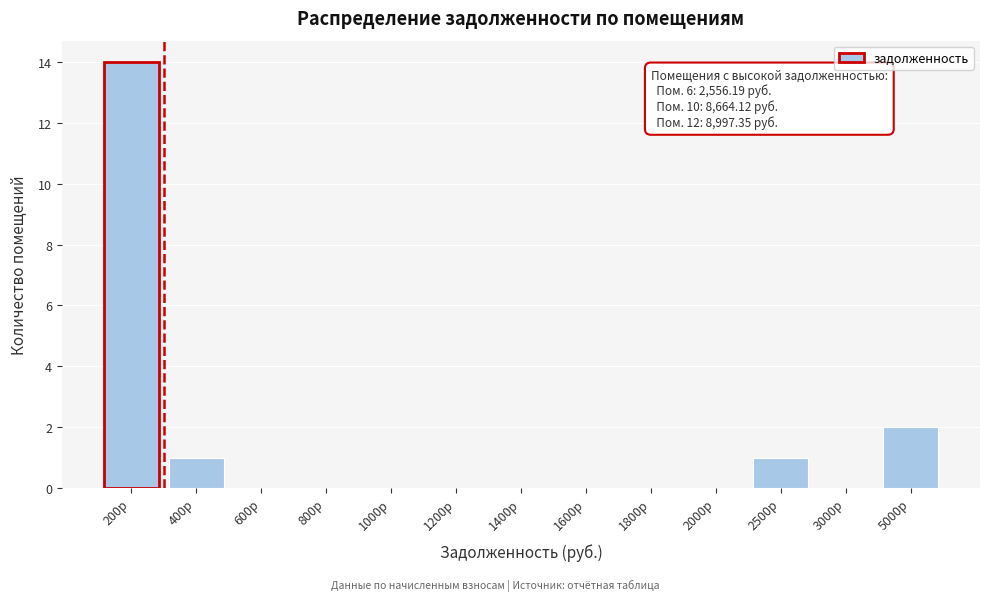

Reading right to left, list all the values displayed in this chart.

5000р=2	3000р=0	2500р=1	2000р=0	1800р=0	1600р=0	1400р=0	1200р=0	1000р=0	800р=0	600р=0	400р=1	200р=14